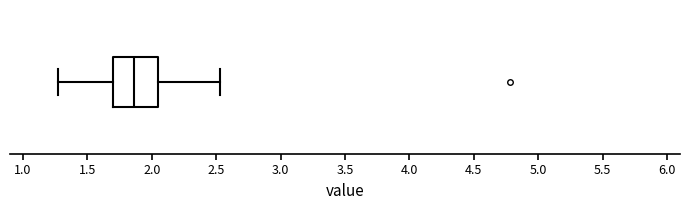

Where is the right edge of the box on the x-axis? The values are not printed on the chart, so give them approximately, as read against the axis.

2.05